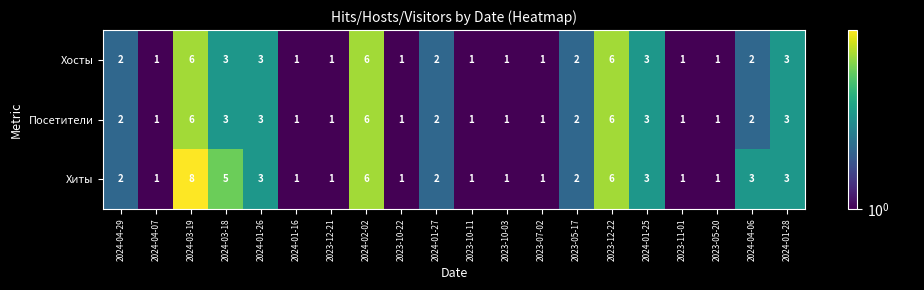

What is the difference between the maximum and minimum values in the Хиты series?

7